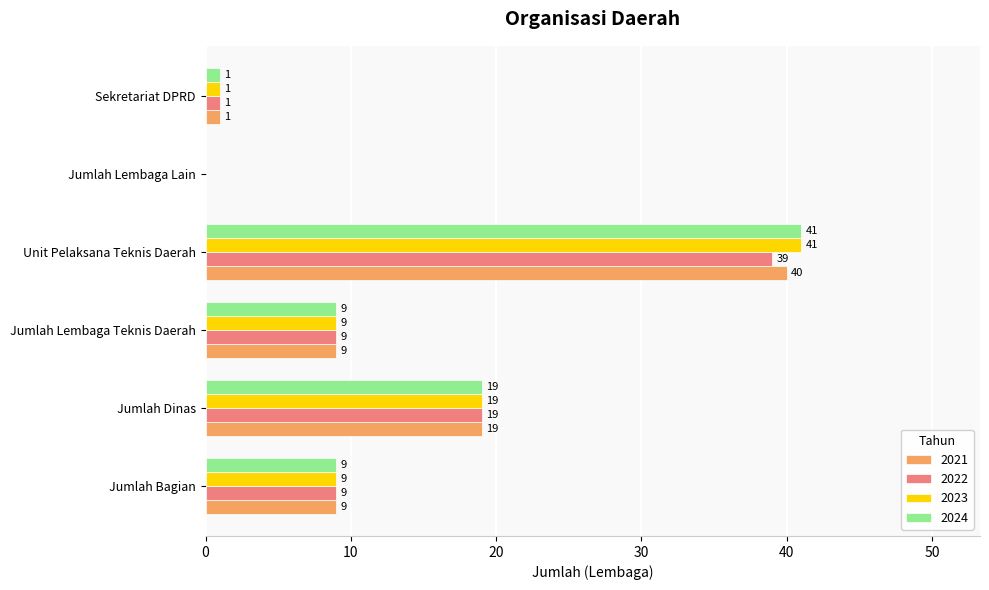

What is the sum of all 2023 values?

79